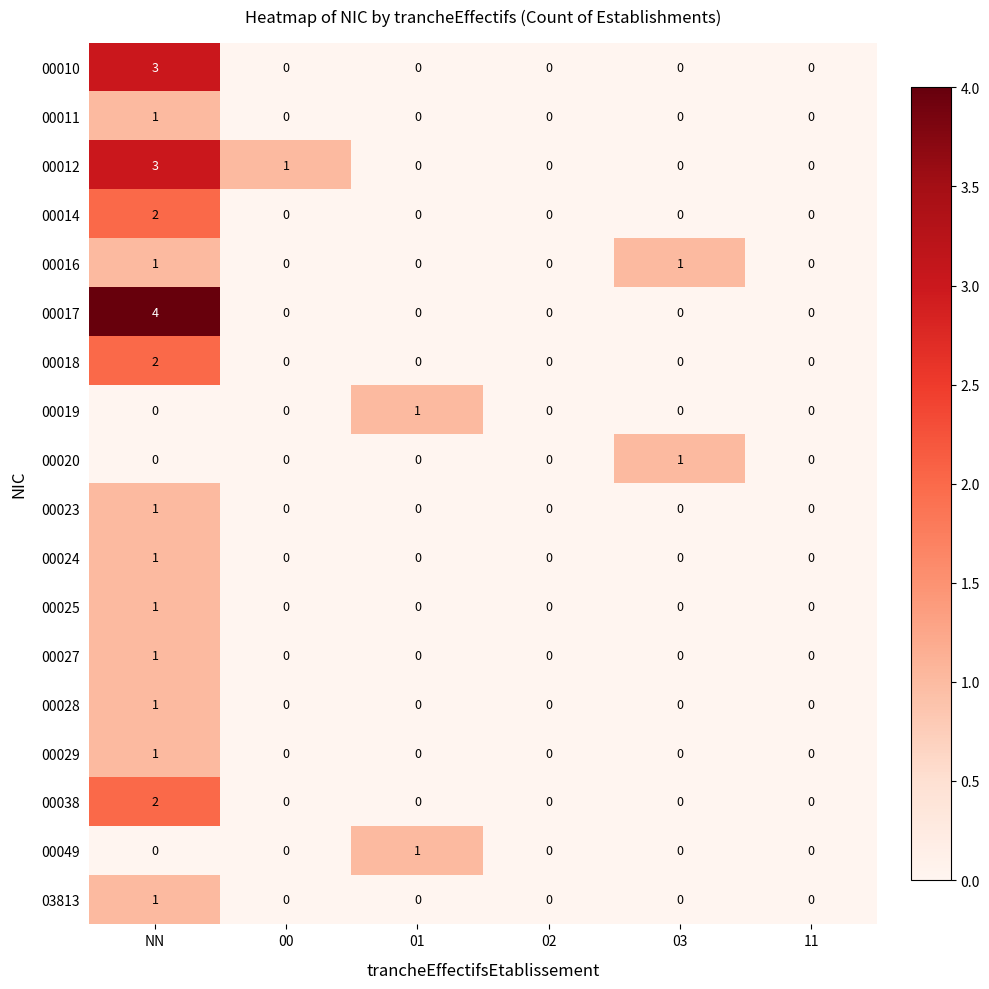

True or false: 00011 has a value of 1 at 03.

False